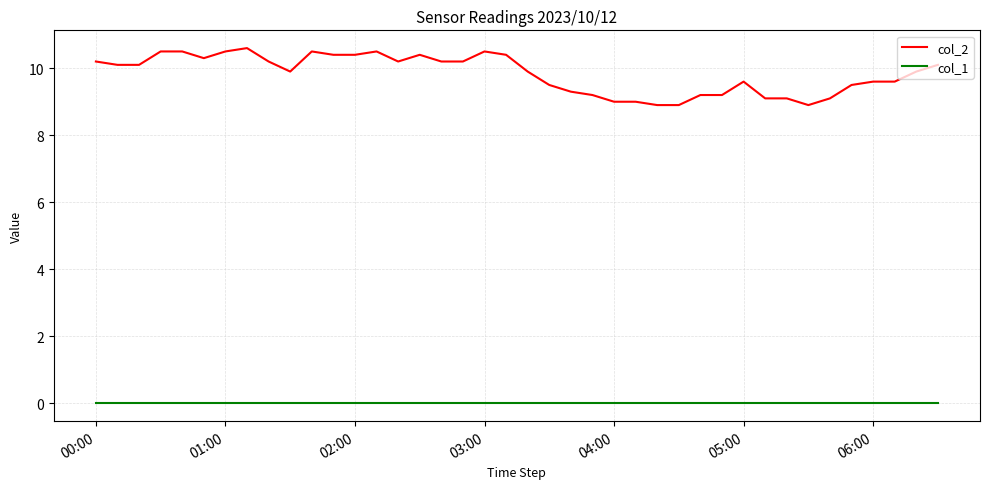

How many lines are shown in the chart?

2